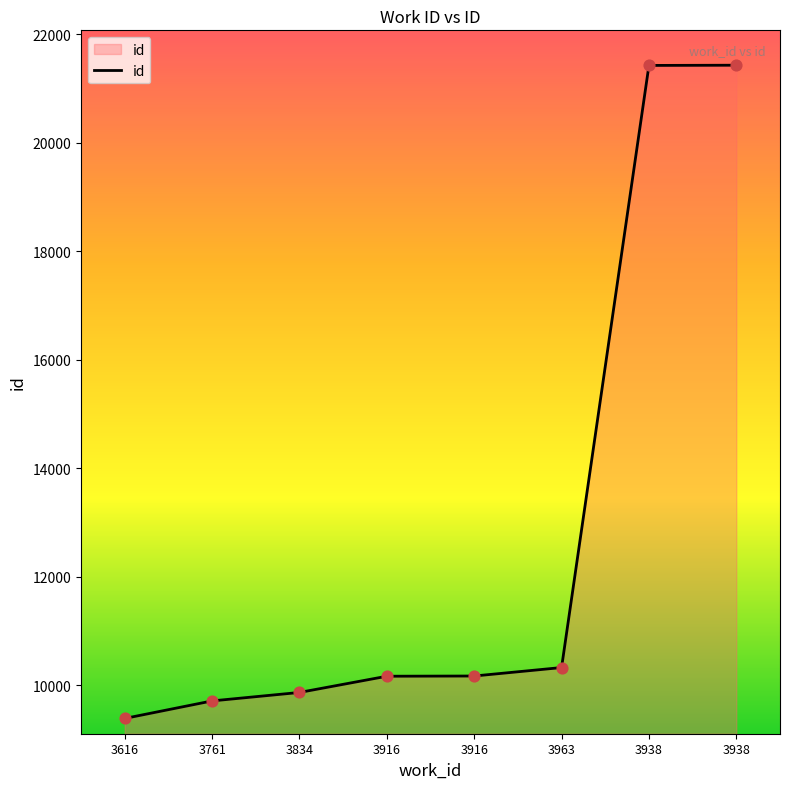

Is this an area chart (filled region under the line)?

Yes